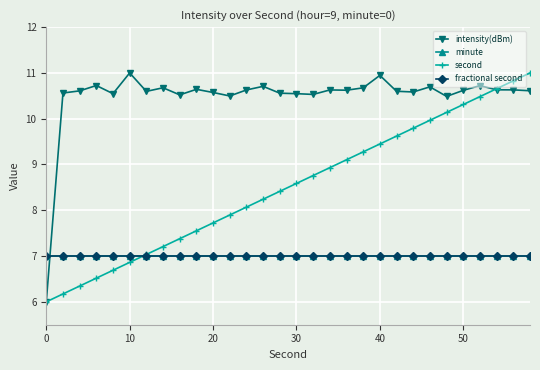

What is the average value of the minute series?

7.0